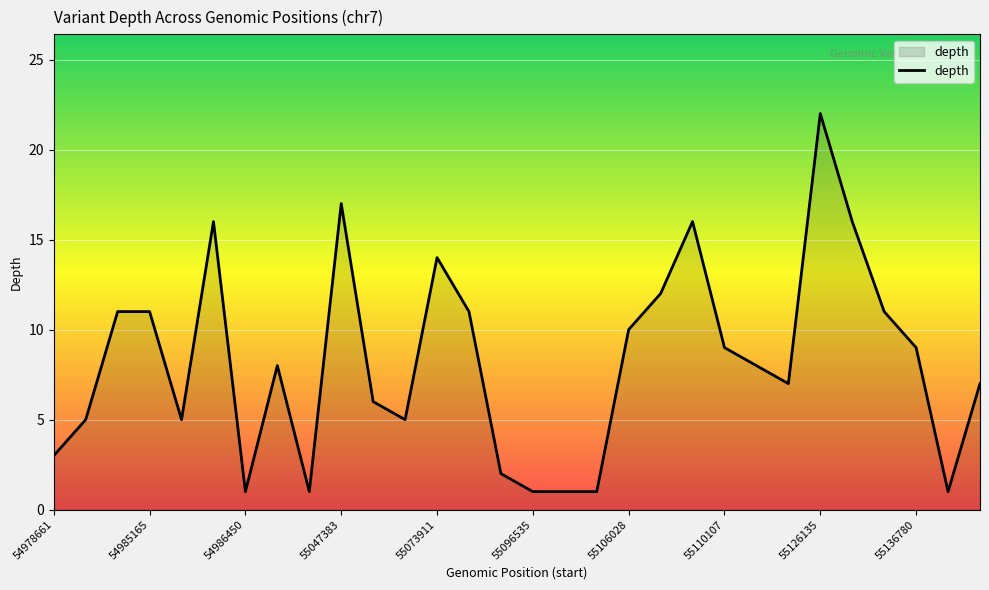

What is the difference between the maximum and minimum values?

21